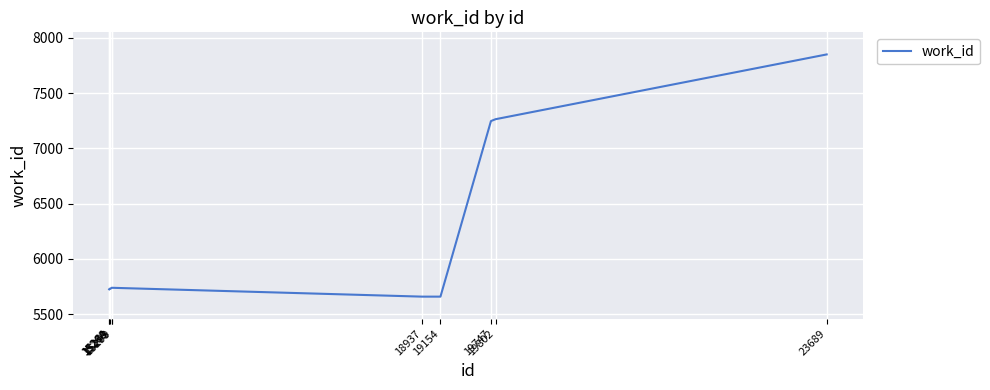

Approximately how many times larger is the value at 23689 compared to 15268?

1.4